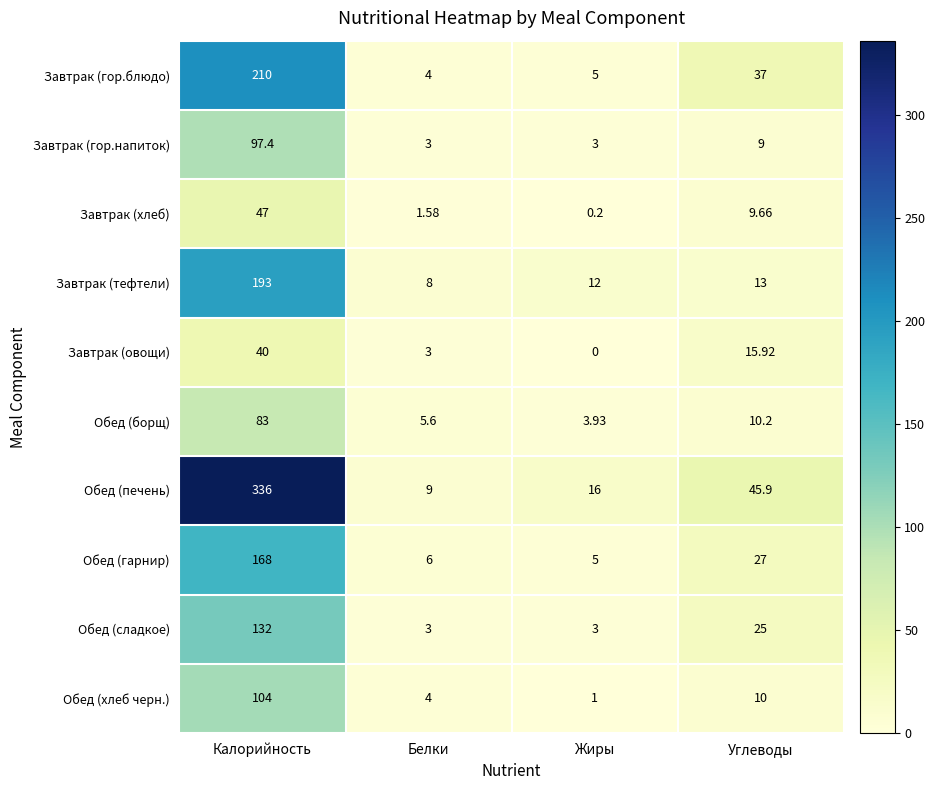

Which series changed the most between Калорийность and Белки?

Обед (печень)